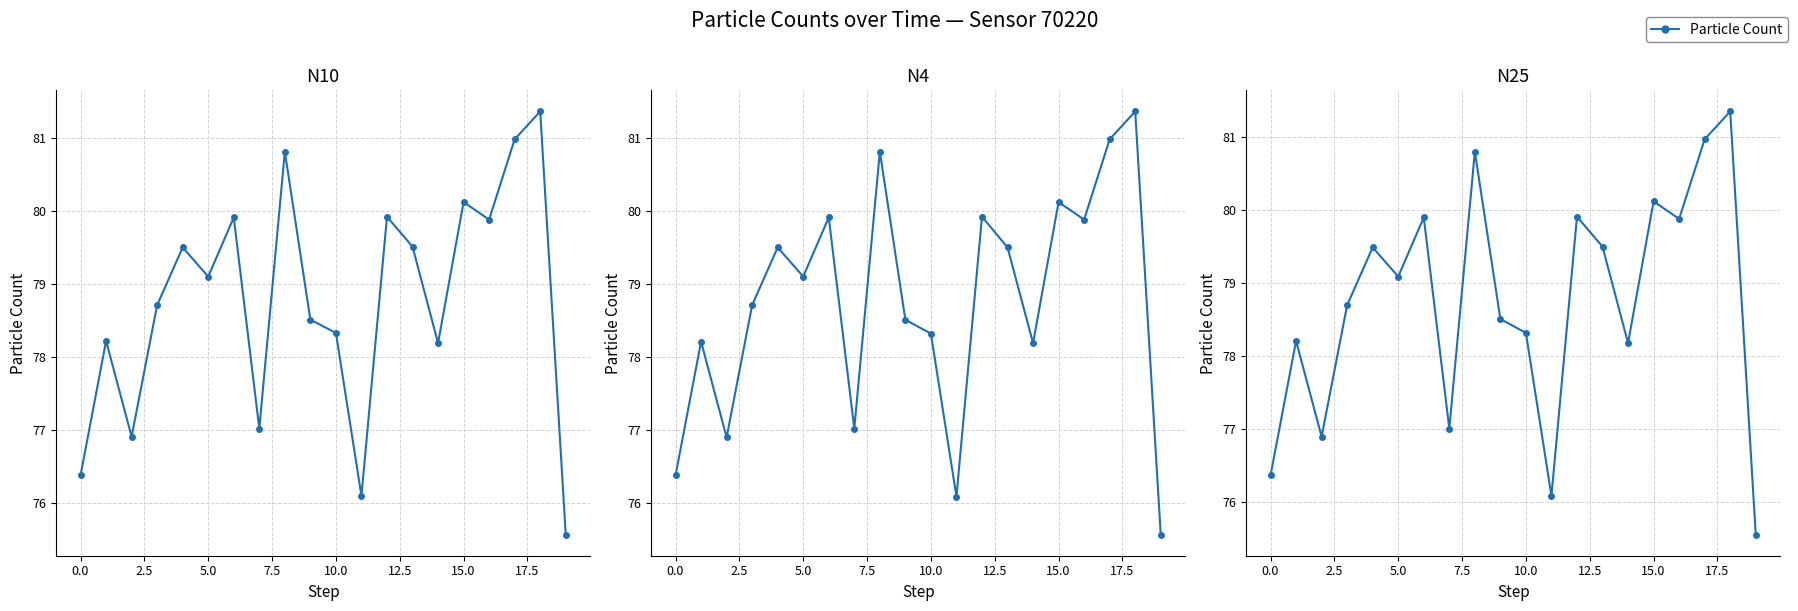

At which category is the sum across all series the highest?

18